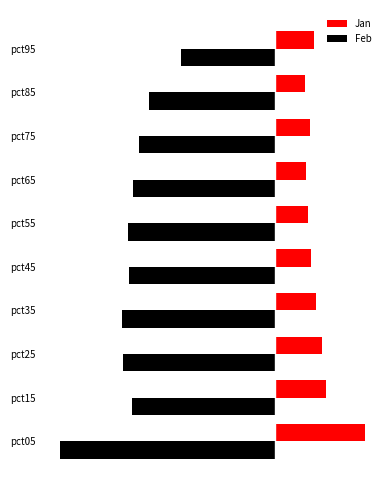

Which series has the widest spread of values?

Feb